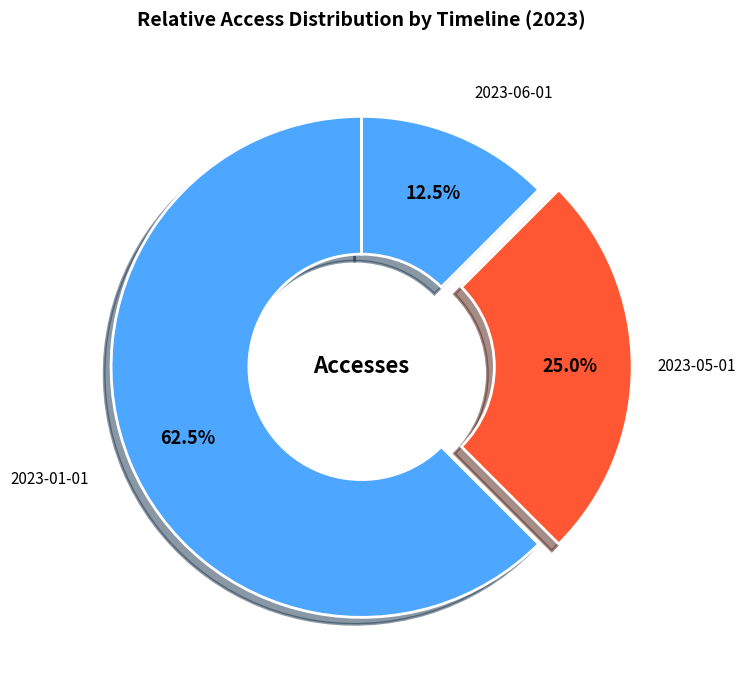

Which category has the biggest portion of the pie?

2023-01-01